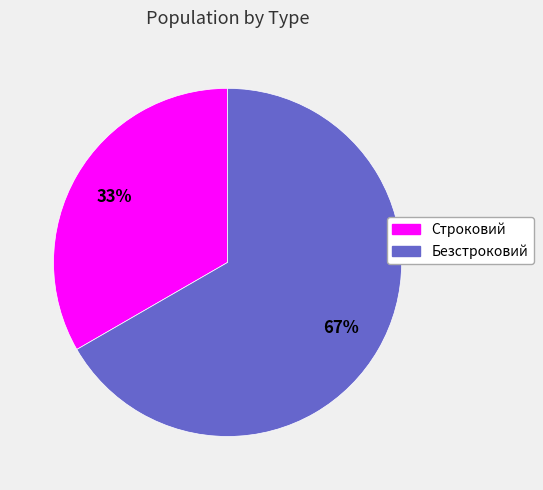

Which has a higher value, Строковий or Безстроковий?

Безстроковий